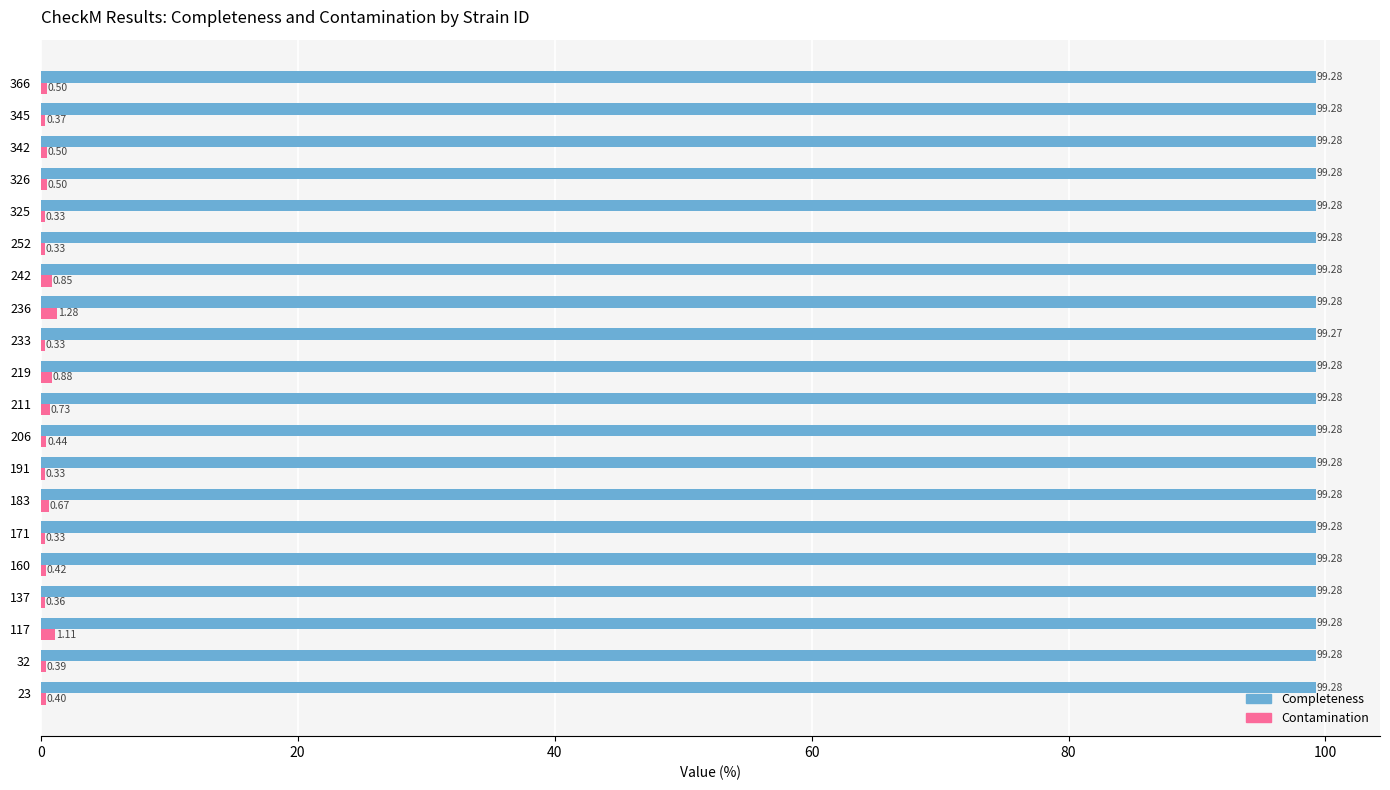

Which series has the widest spread of values?

Contamination